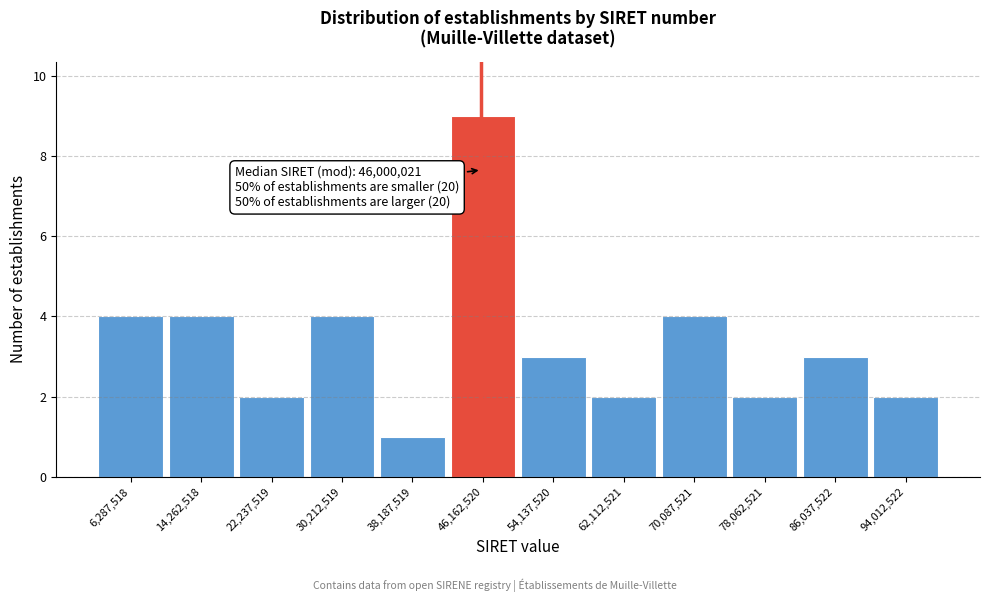

Which range on the x-axis has the tallest bar?

42000000 to 50000000